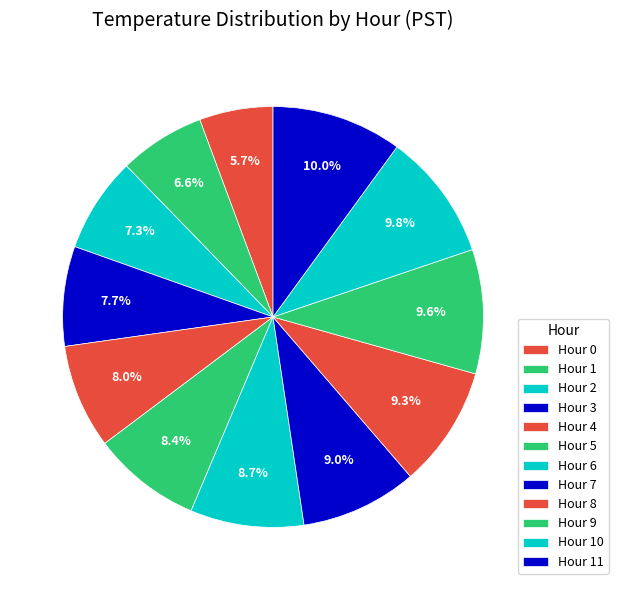

Is there a majority slice in this chart?

No